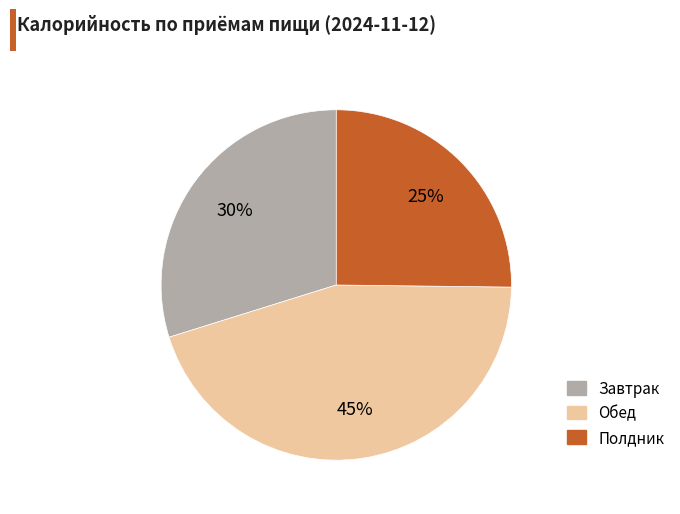

Is there any slice that represents more than half of the pie?

No